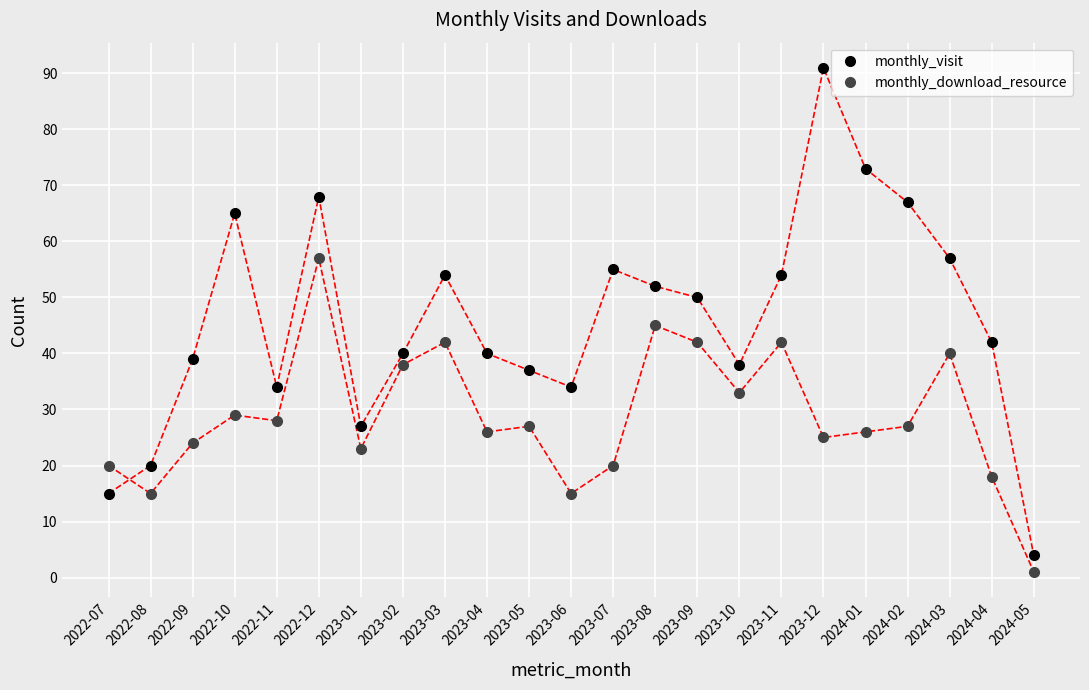

Does the chart have visible grid lines?

Yes